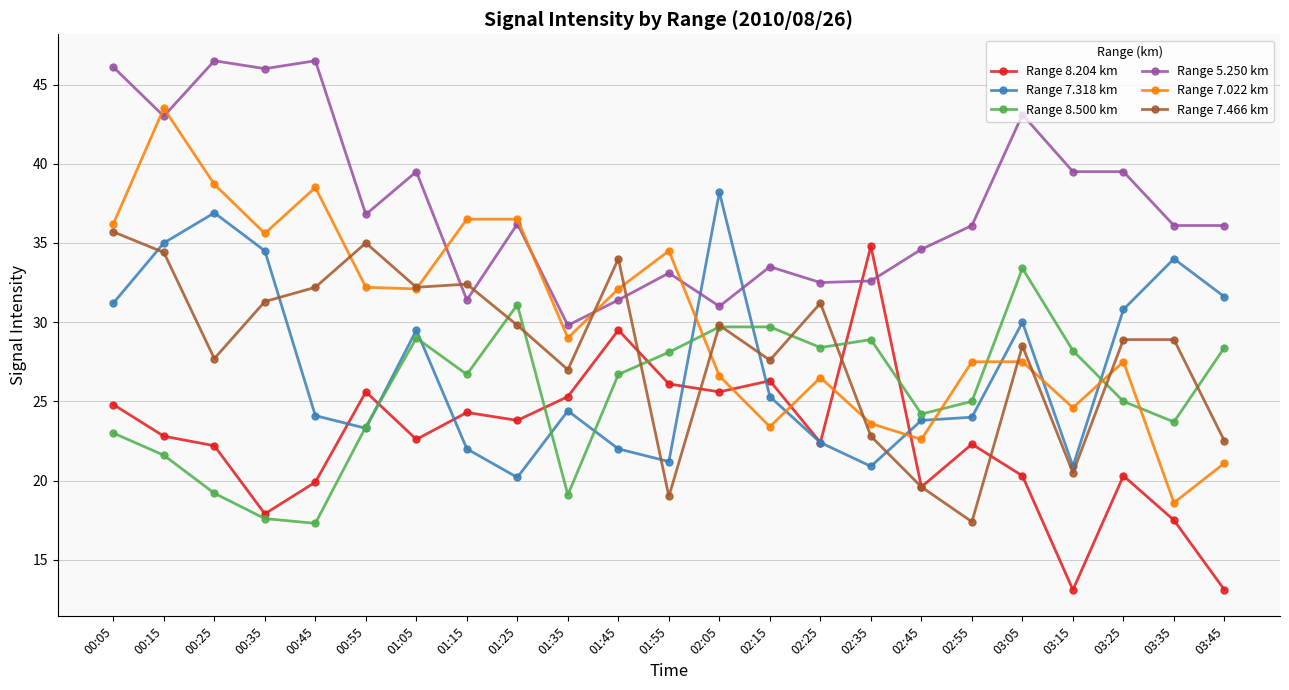

The Range 7.318 km series shows 35.0 at 00:15. True or false?

True